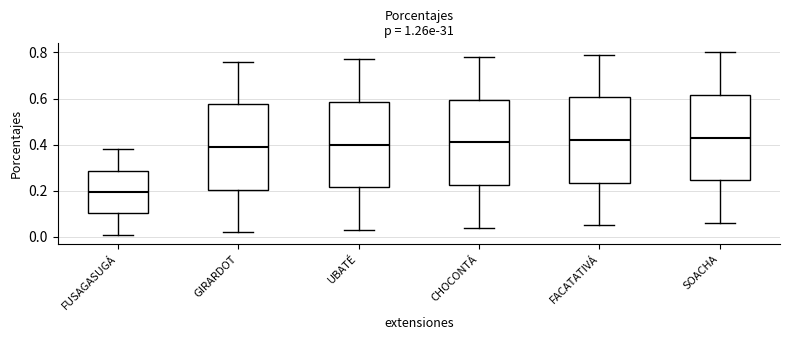

Where does the median line of the box for UBATÉ sit on the y-axis? The values are not printed on the chart, so give them approximately, as read against the axis.

0.40